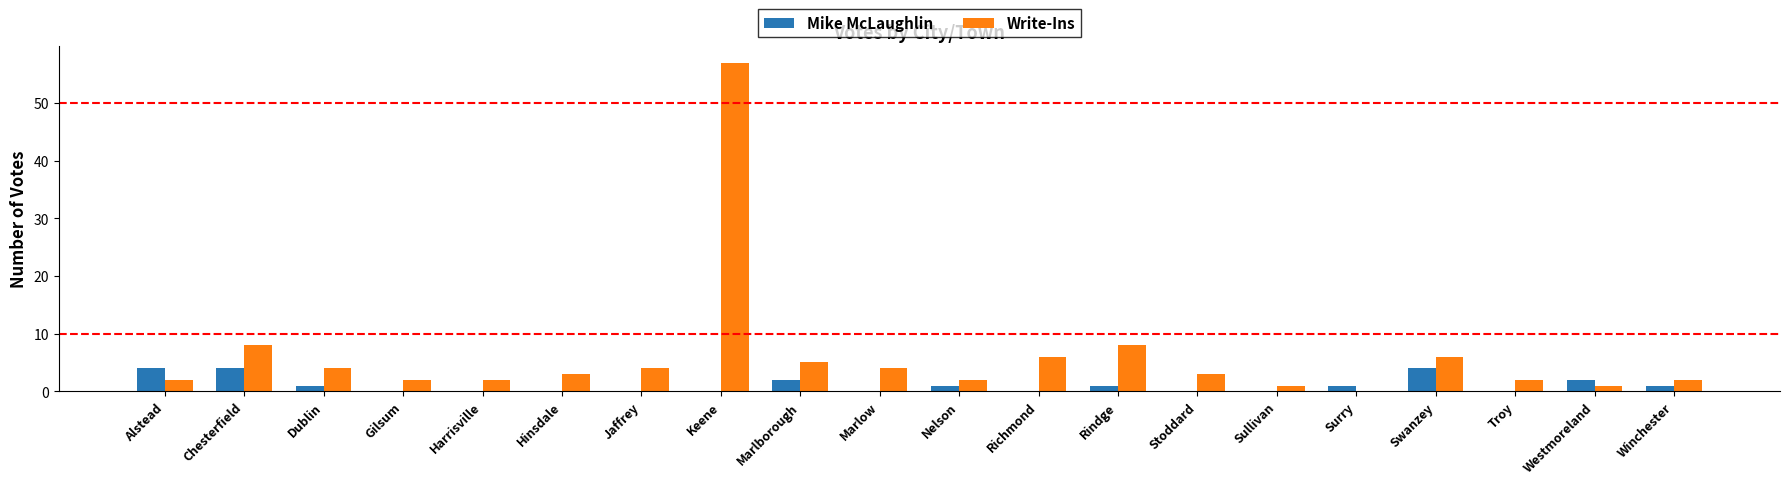

Which series changed the most between Stoddard and Swanzey?

Mike McLaughlin